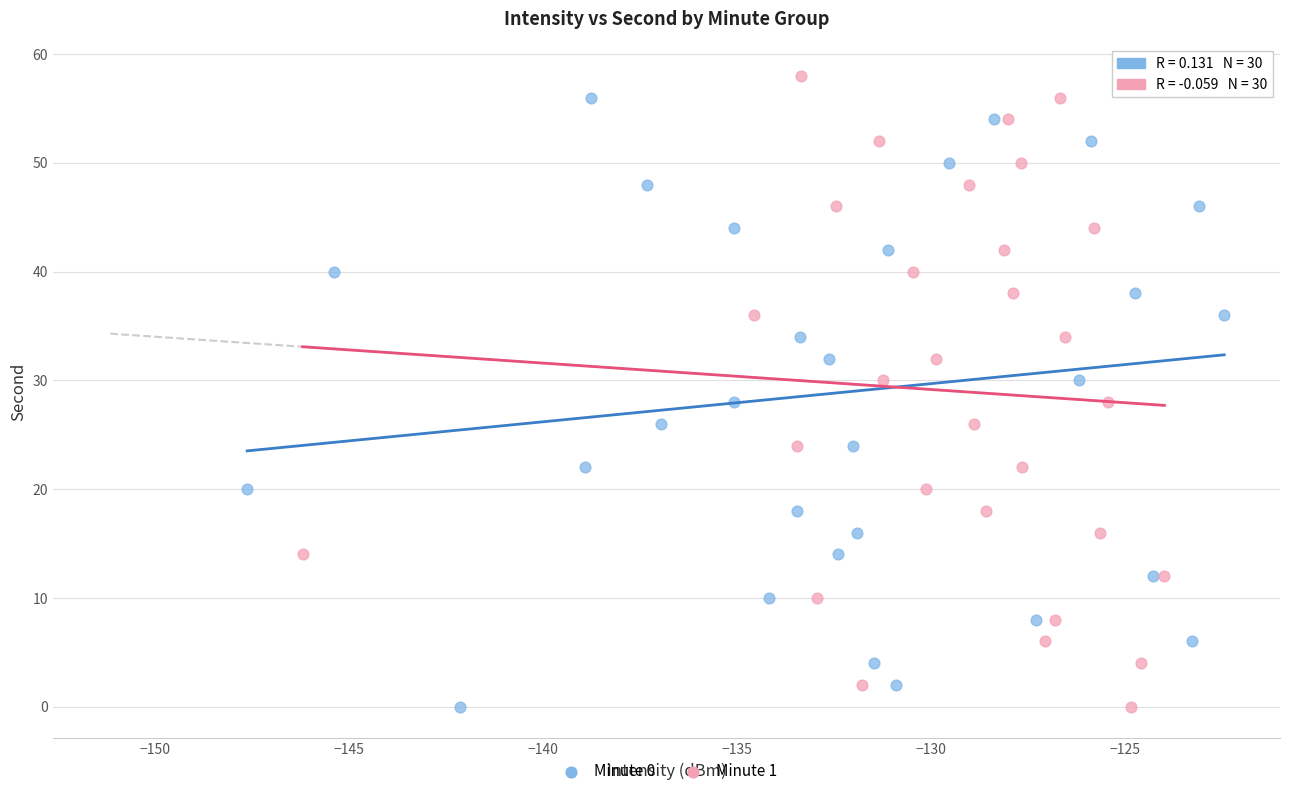

What are all the series names shown in the legend?

Minute 0, Minute 1